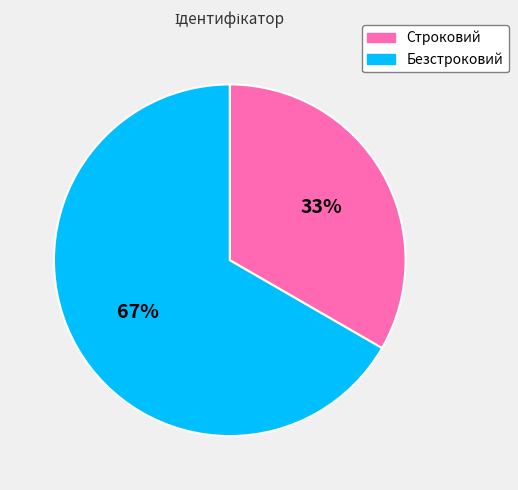

Do Безстроковий and Строковий together represent more than half of the pie?

Yes